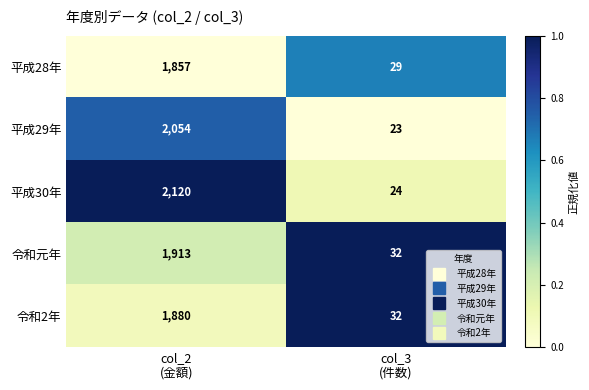

What is the difference between the maximum and minimum values in the 令和元年 series?

1881